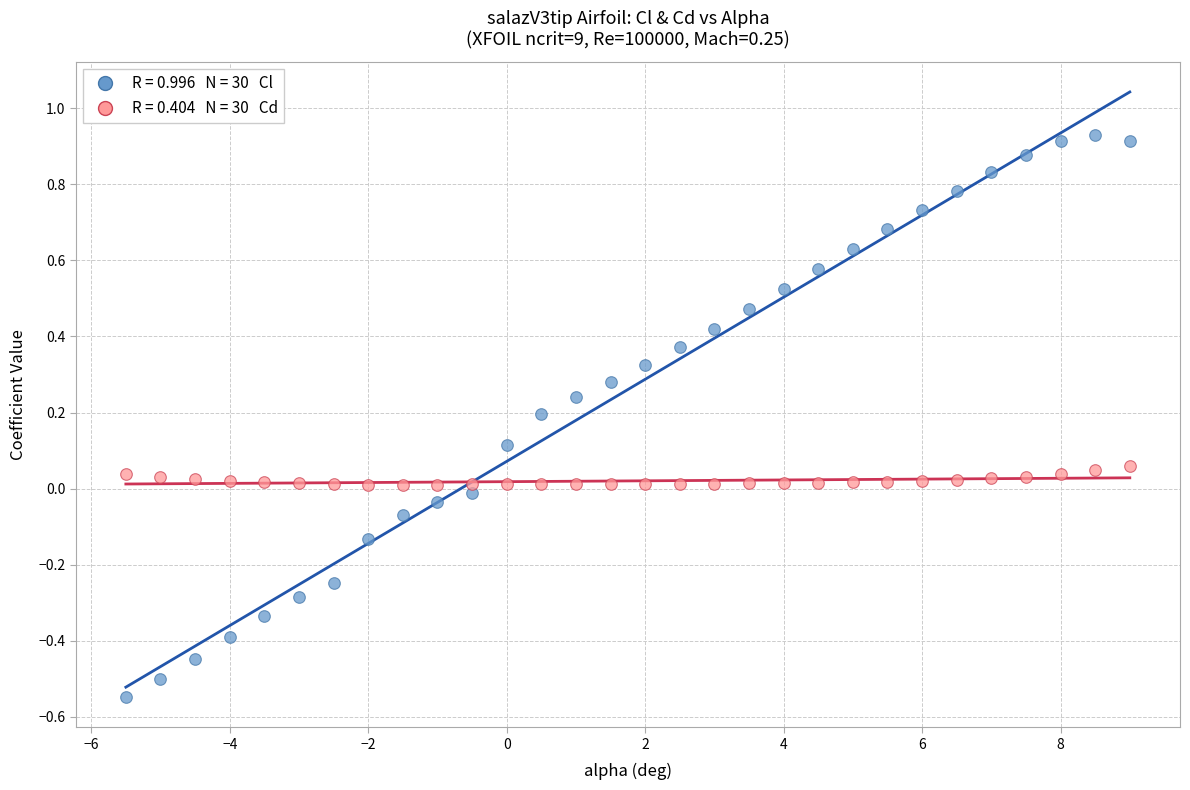

Across all data points, what is the range of X values (max minus min)?

14.5